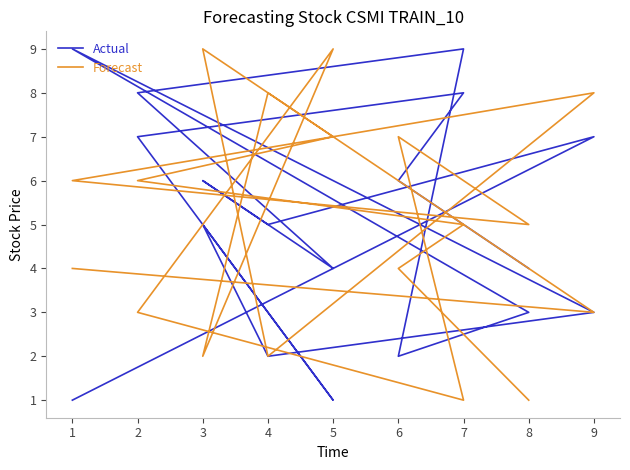

After their last crossing, which series has the higher values: Forecast or Actual?

Actual